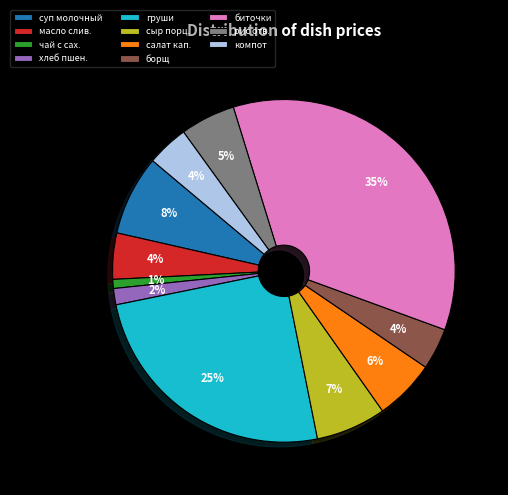

To the nearest percent, what is the difference between the largest and smallest slice percentages?

34%